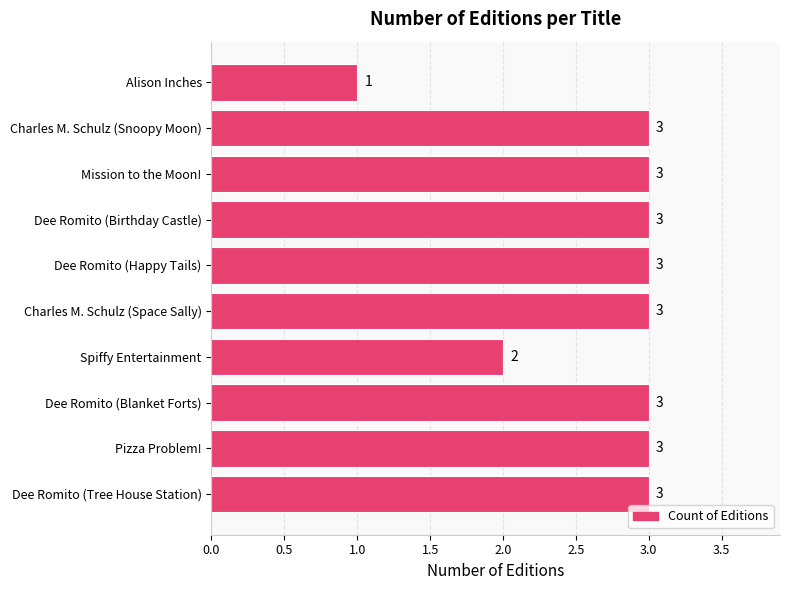

Approximately how many times larger is the value at Spiffy Entertainment compared to Dee Romito (Tree House Station)?

0.7